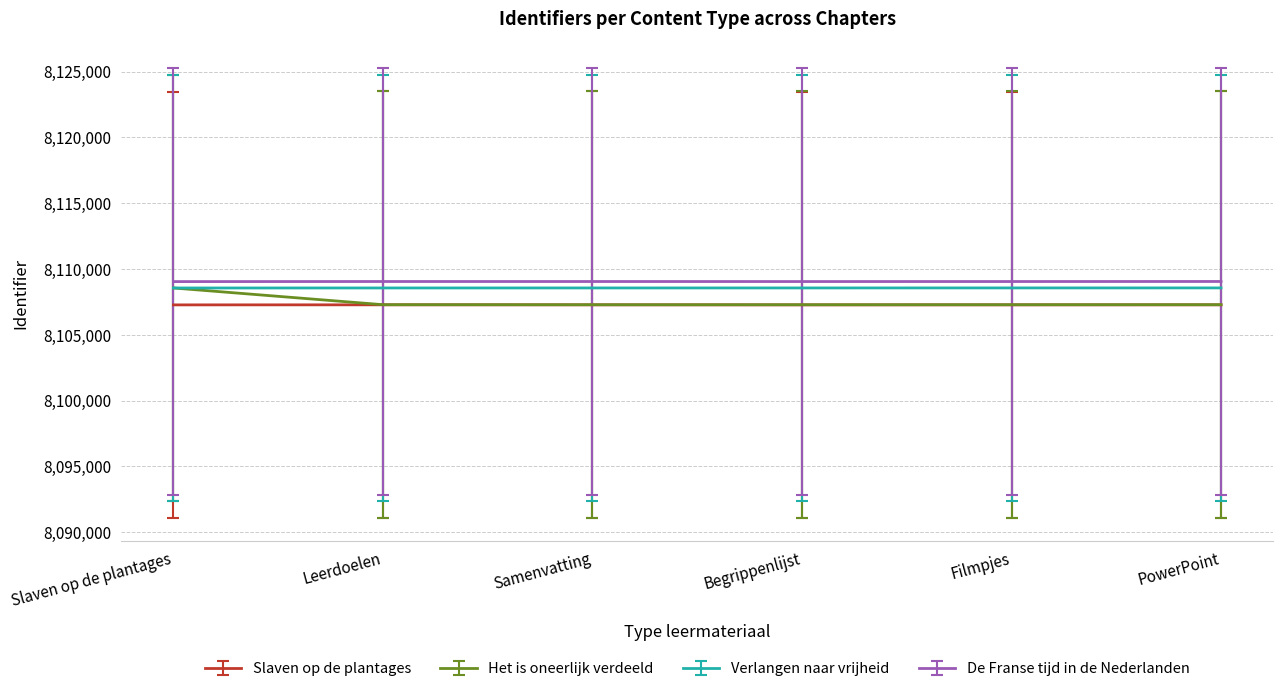

What is the difference between the highest and lowest values at Leerdoelen?

1772